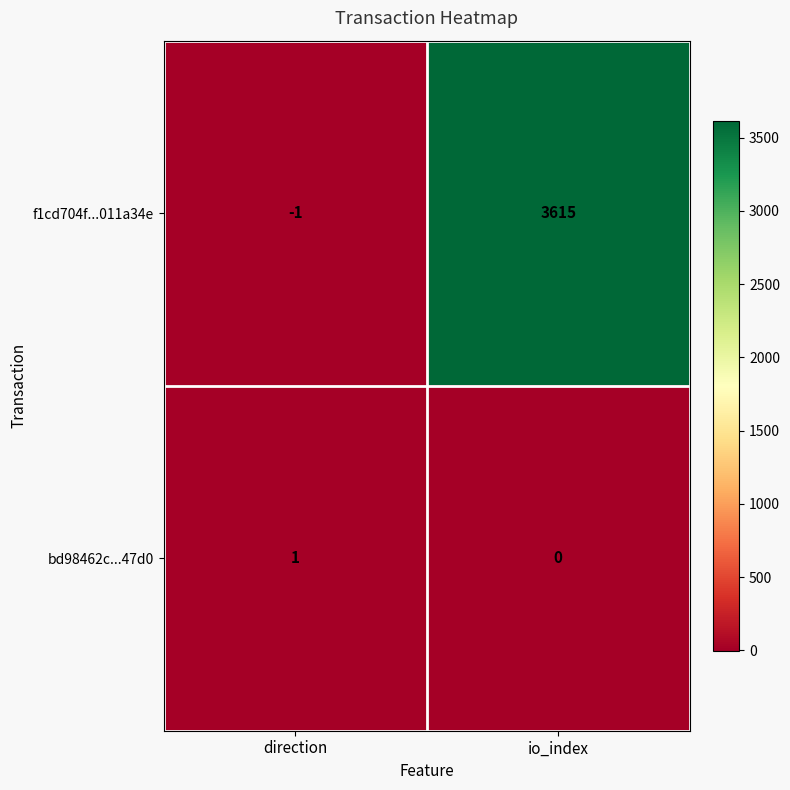

At how many categories does at least one series exceed 1690?

1